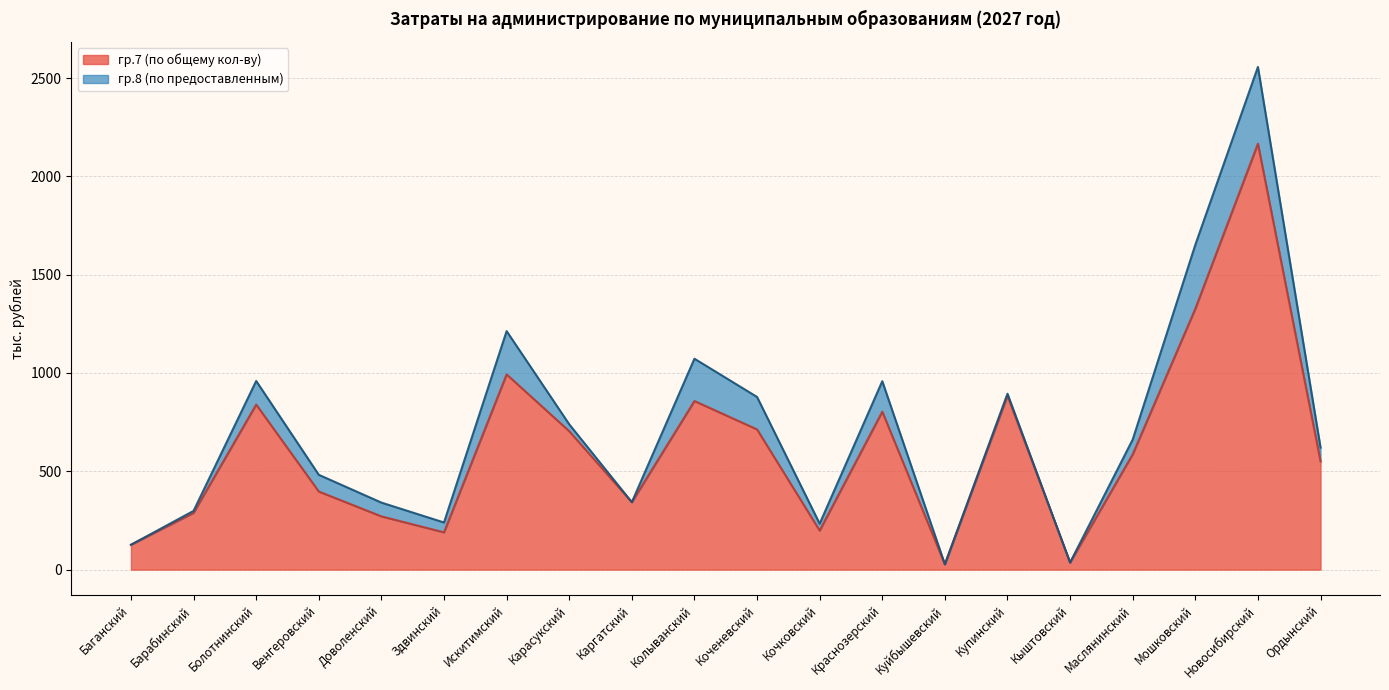

What is the sum of the values at Искитимский and Мошковский?

2319.3